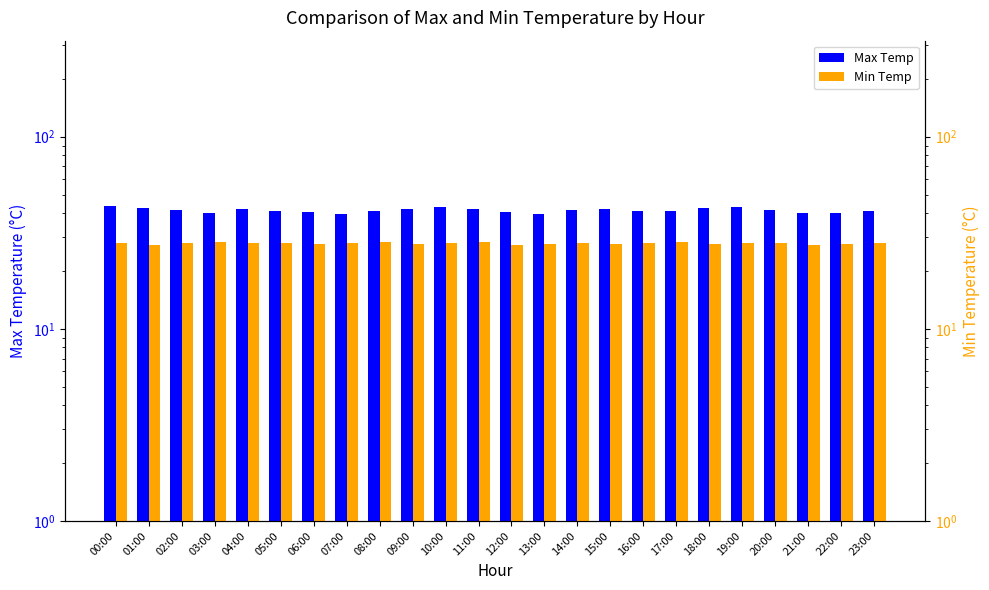

What is the maximum value shown in the chart?

43.6